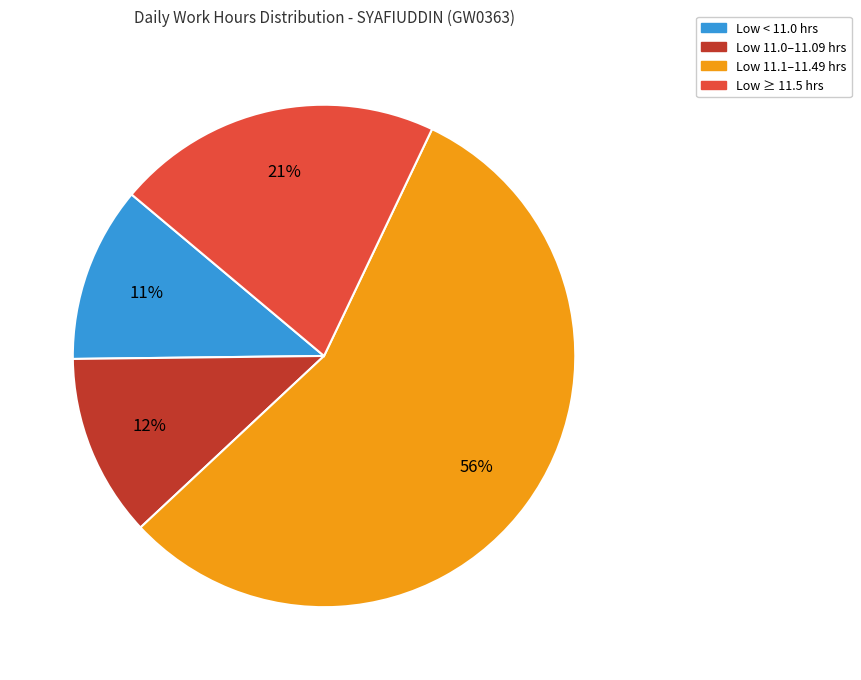

The Low 11.1–11.49 hrs slice represents 56% of the pie. True or false?

True